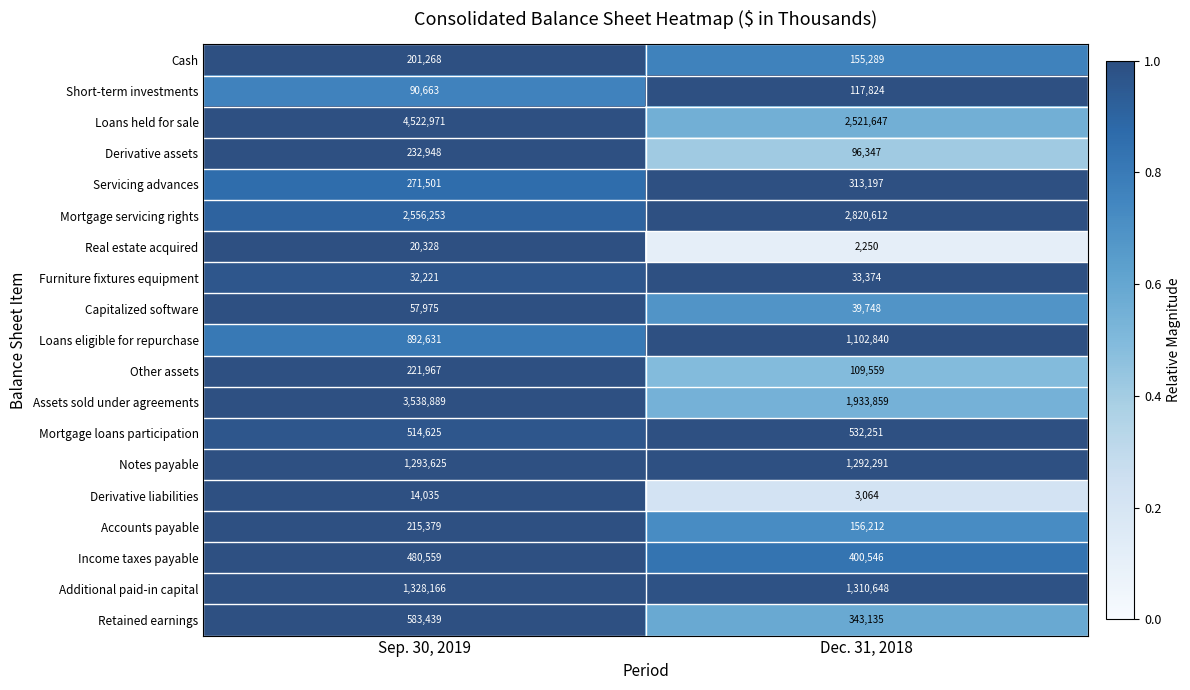

At Sep. 30, 2019, list the series in order from largest to smallest.

Loans held for sale, Assets sold under agreements, Mortgage servicing rights, Additional paid-in capital, Notes payable, Loans eligible for repurchase, Retained earnings, Mortgage loans participation, Income taxes payable, Servicing advances, Derivative assets, Other assets, Accounts payable, Cash, Short-term investments, Capitalized software, Furniture fixtures equipment, Real estate acquired, Derivative liabilities